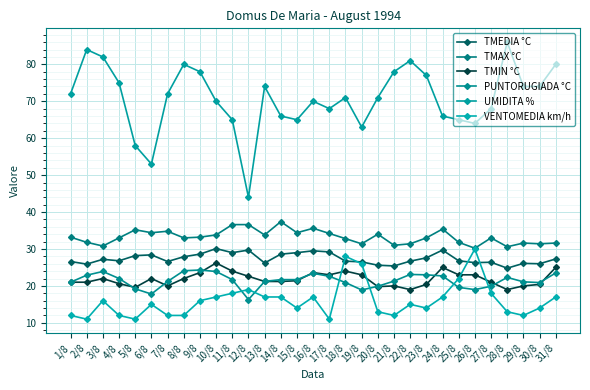

Which label corresponds to the largest value in the chart?

28/8